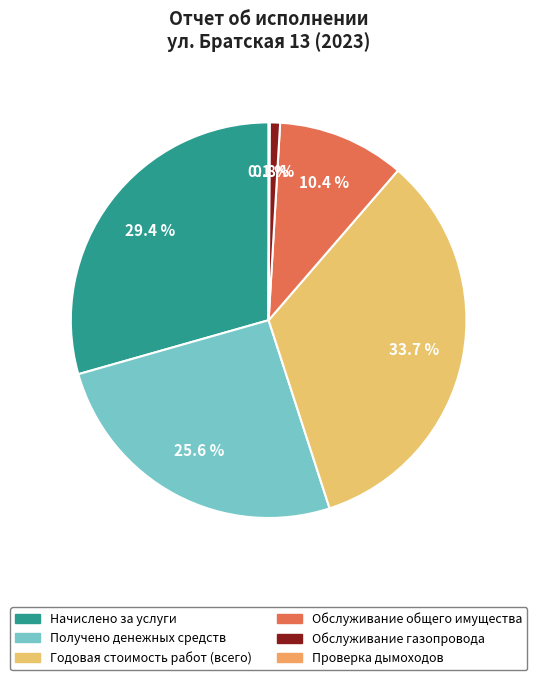

To the nearest percent, what is the average slice percentage?

17%